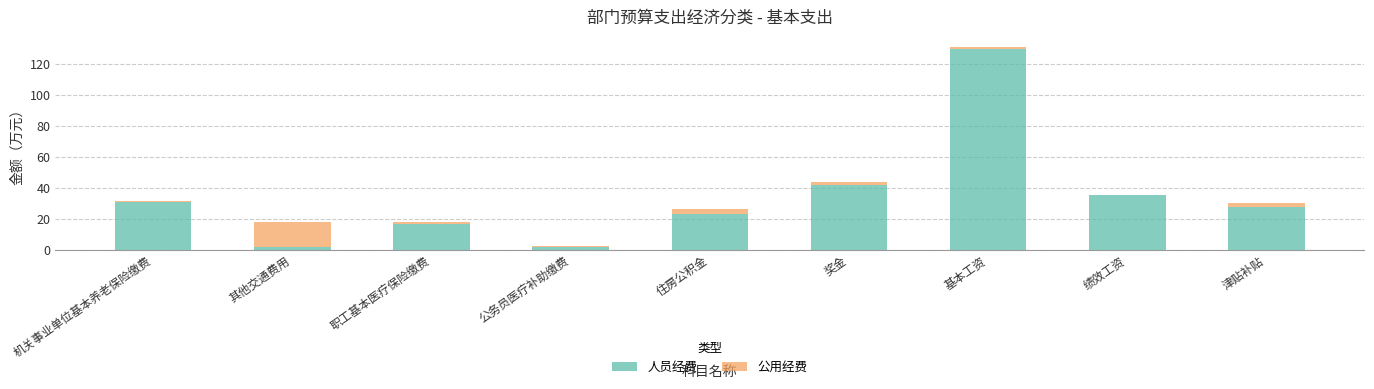

What is the sum of all 人员经费 values?

308.4